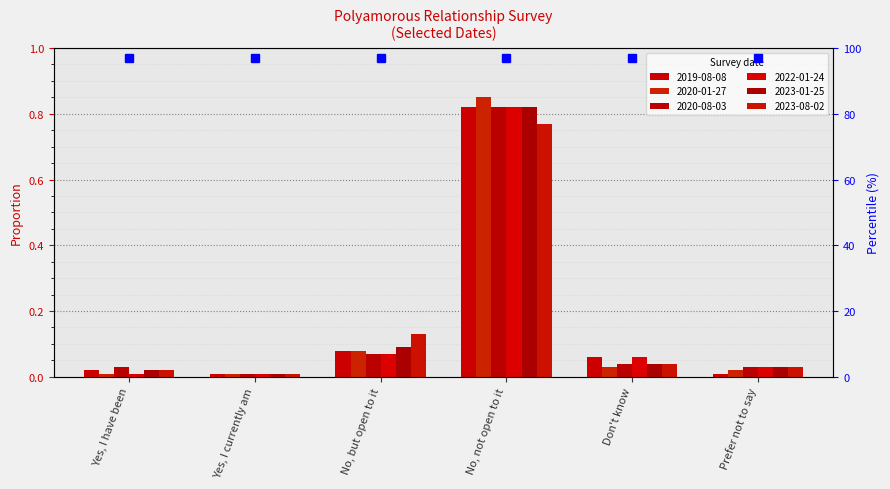

How many bars are there in each group?

6